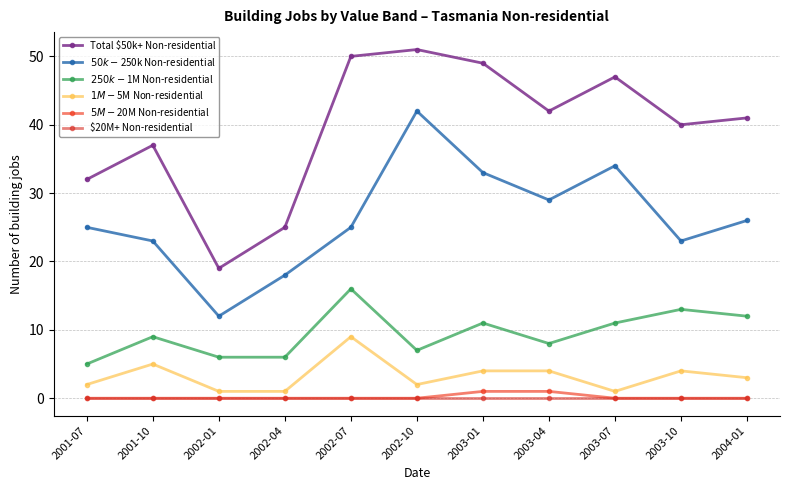

Is the value of $20M+ Non-residential at 2002-04 greater than the value of $250k-$1M Non-residential at 2001-07?

No